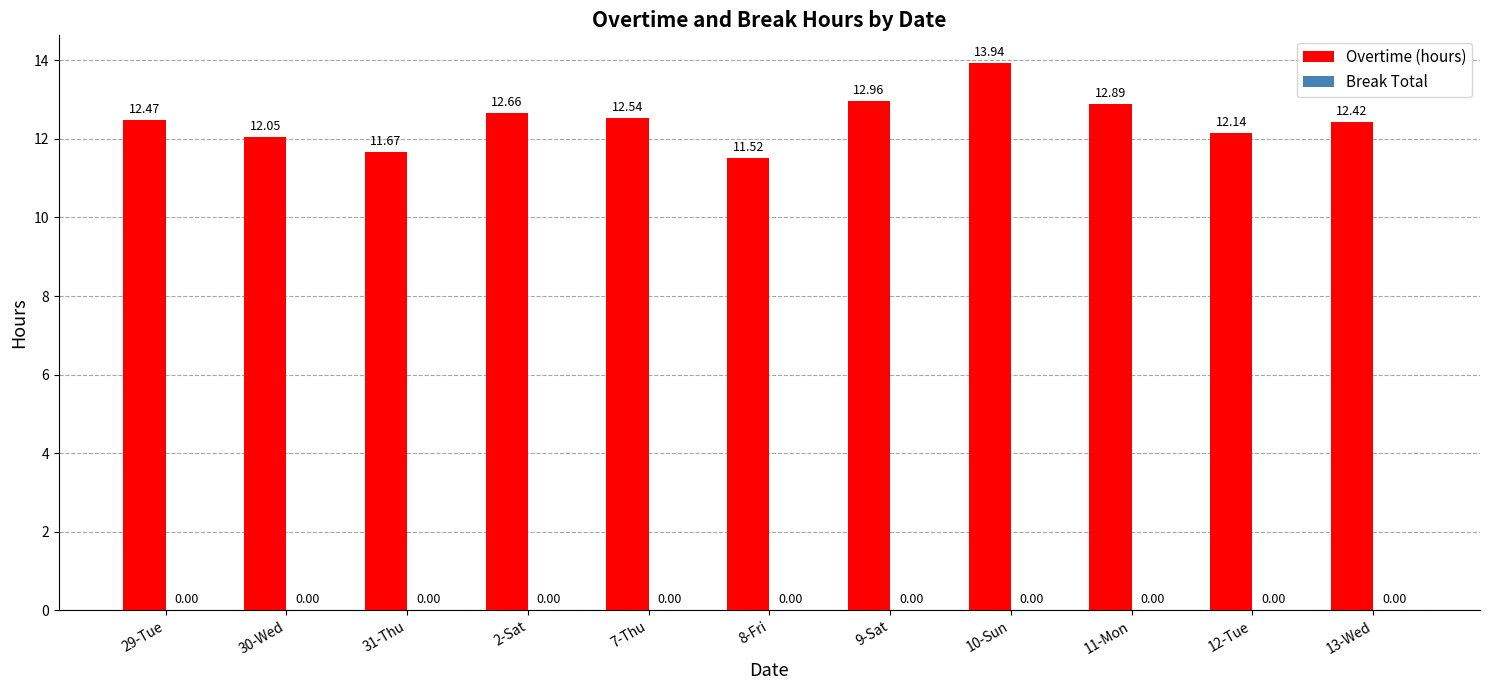

What is the difference between the maximum and minimum values?

2.4